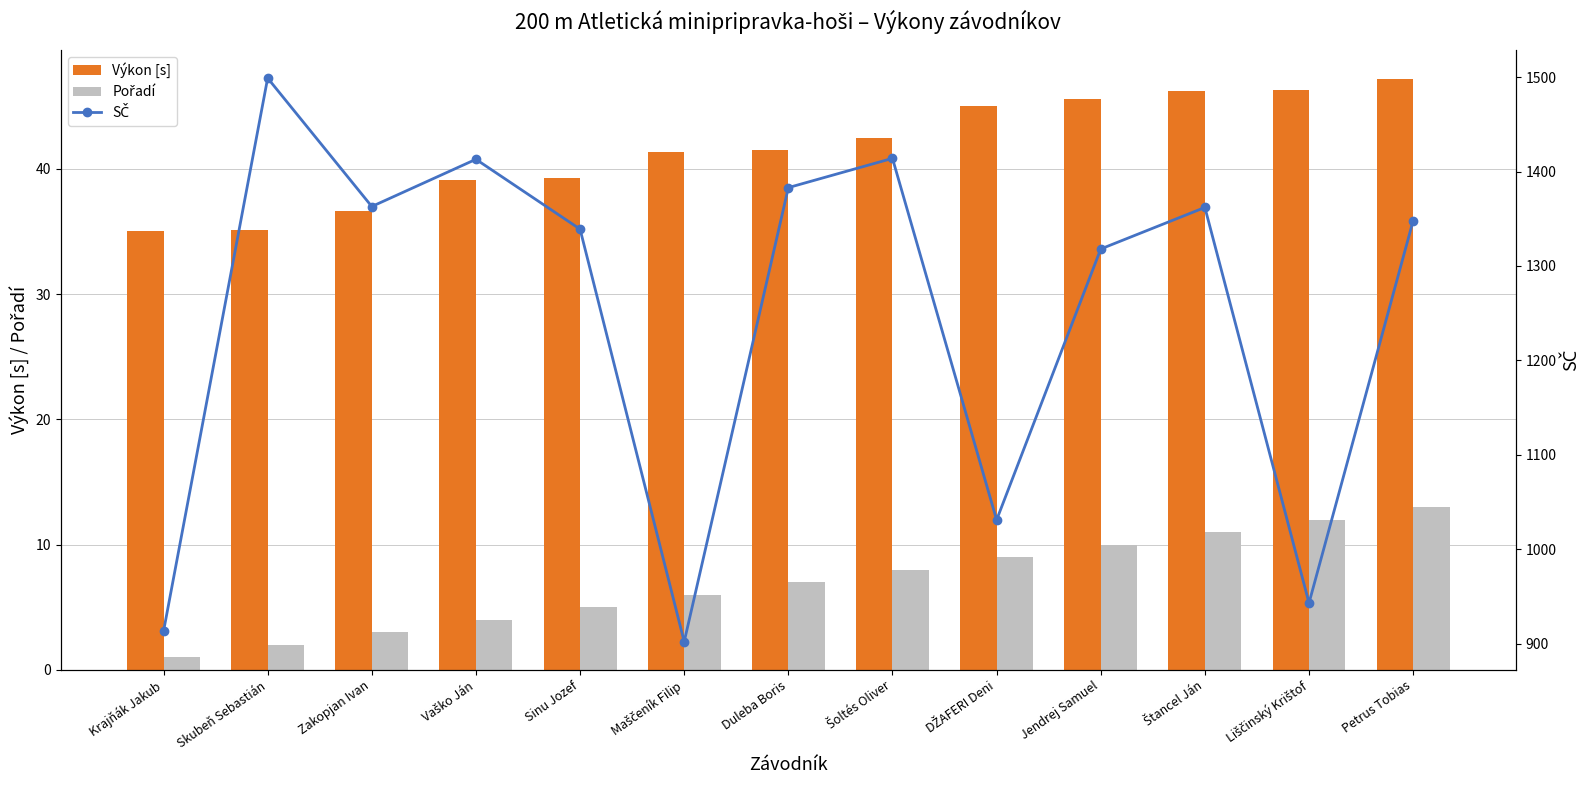

What is the average value of the SČ series?

1248.3